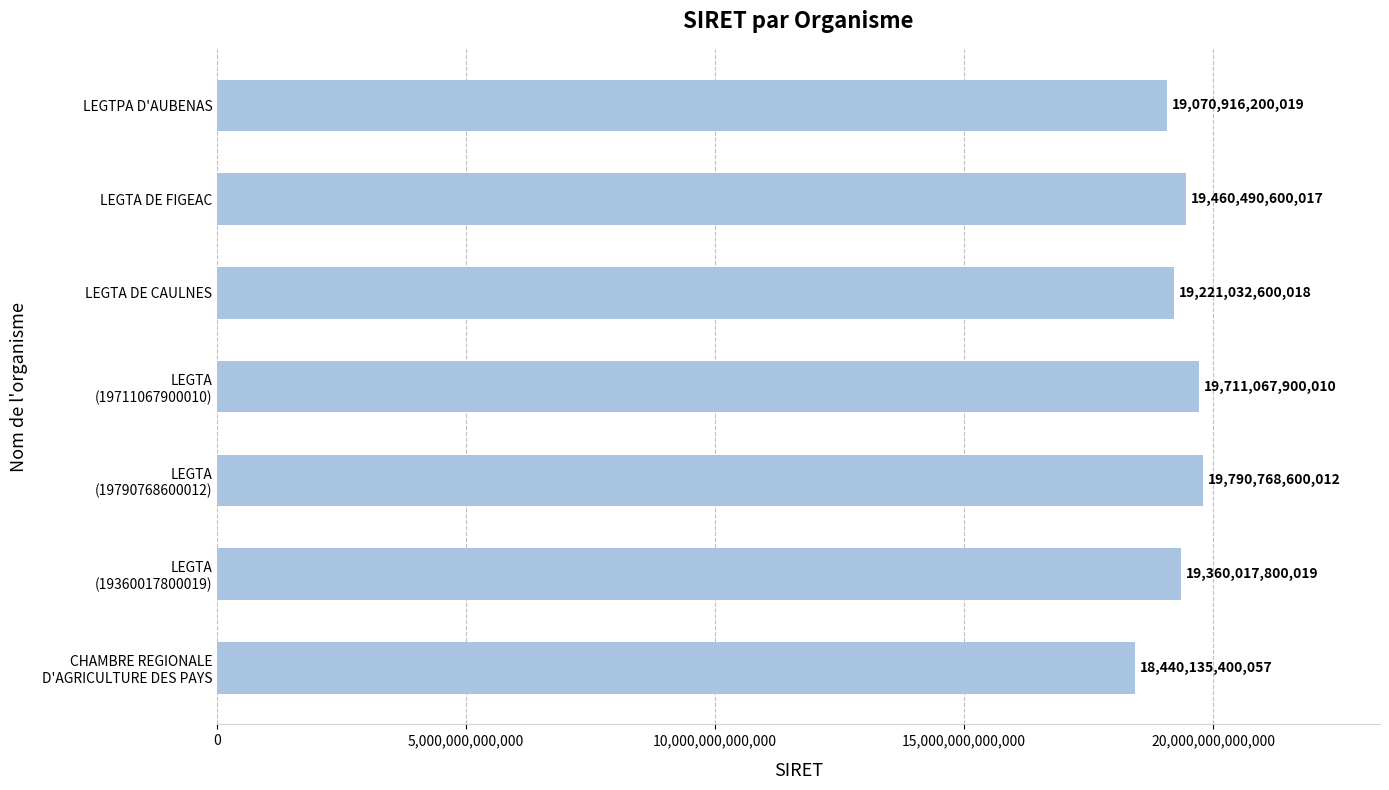

What is the difference between the maximum and minimum values?

1350633199955